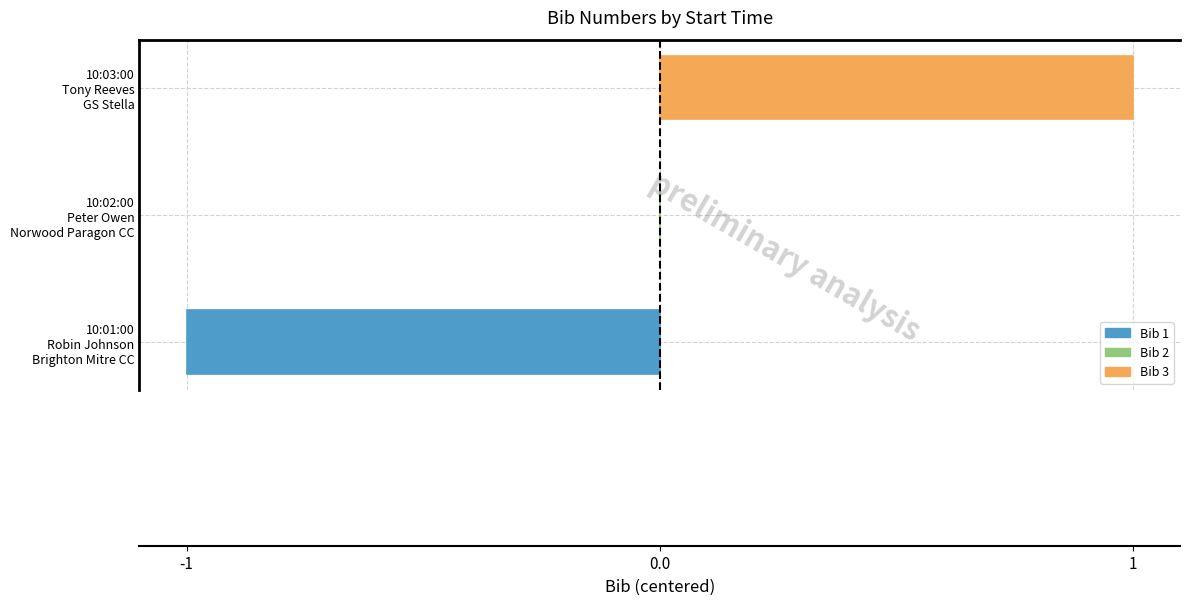

True or false: the data shows 1 at 10:02:00
Peter Owen
Norwood Paragon CC.

False